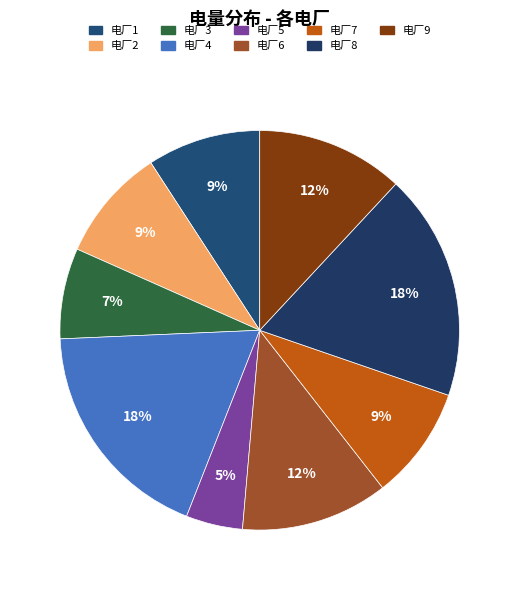

Which category has the biggest portion of the pie?

电厂4